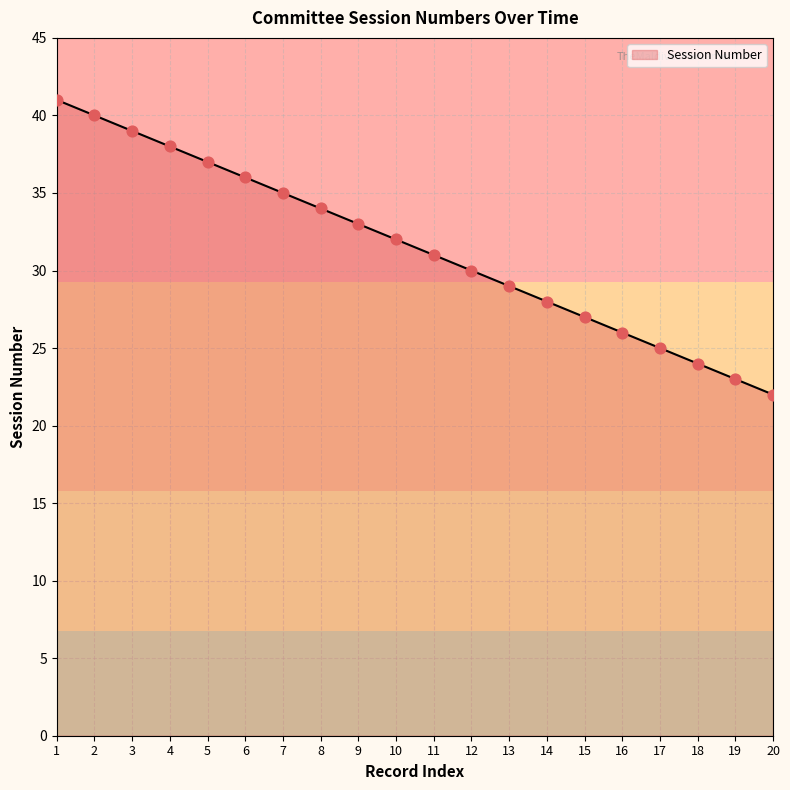

Between 14 and 4, which is larger?

4